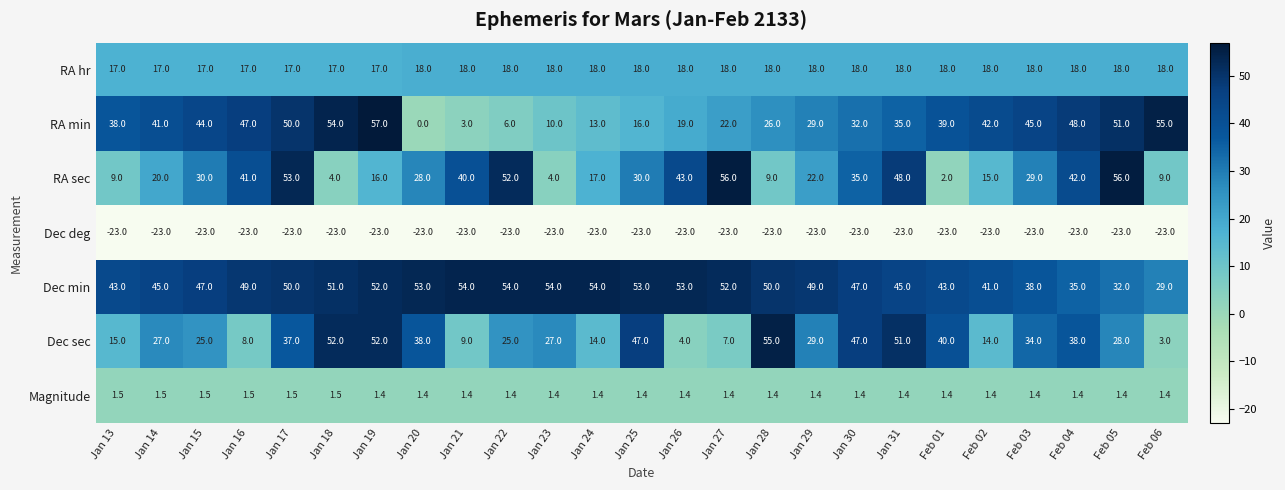

At how many categories does at least one series exceed 35?

25